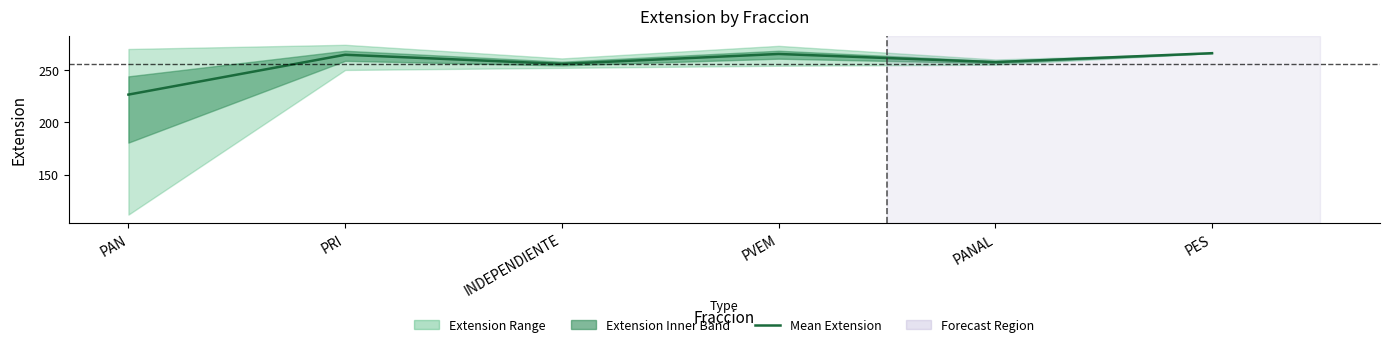

Rank the categories by value from highest to lowest.

PES, PVEM, PRI, PANAL, INDEPENDIENTE, PAN